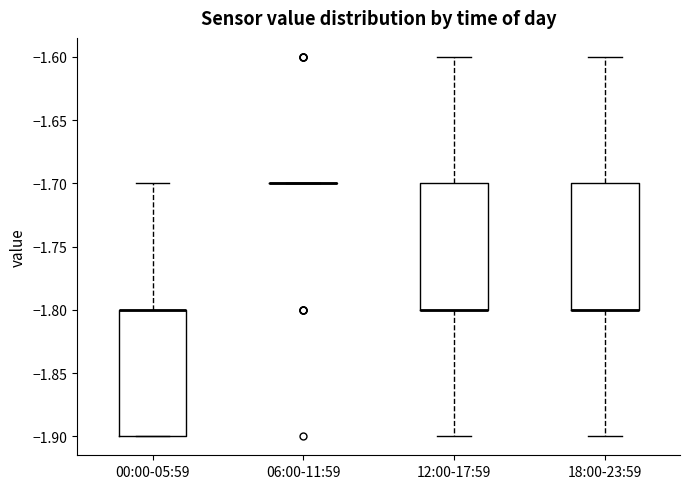

Where does the upper whisker of the box for 00:00-05:59 end on the y-axis? The values are not printed on the chart, so give them approximately, as read against the axis.

-1.7